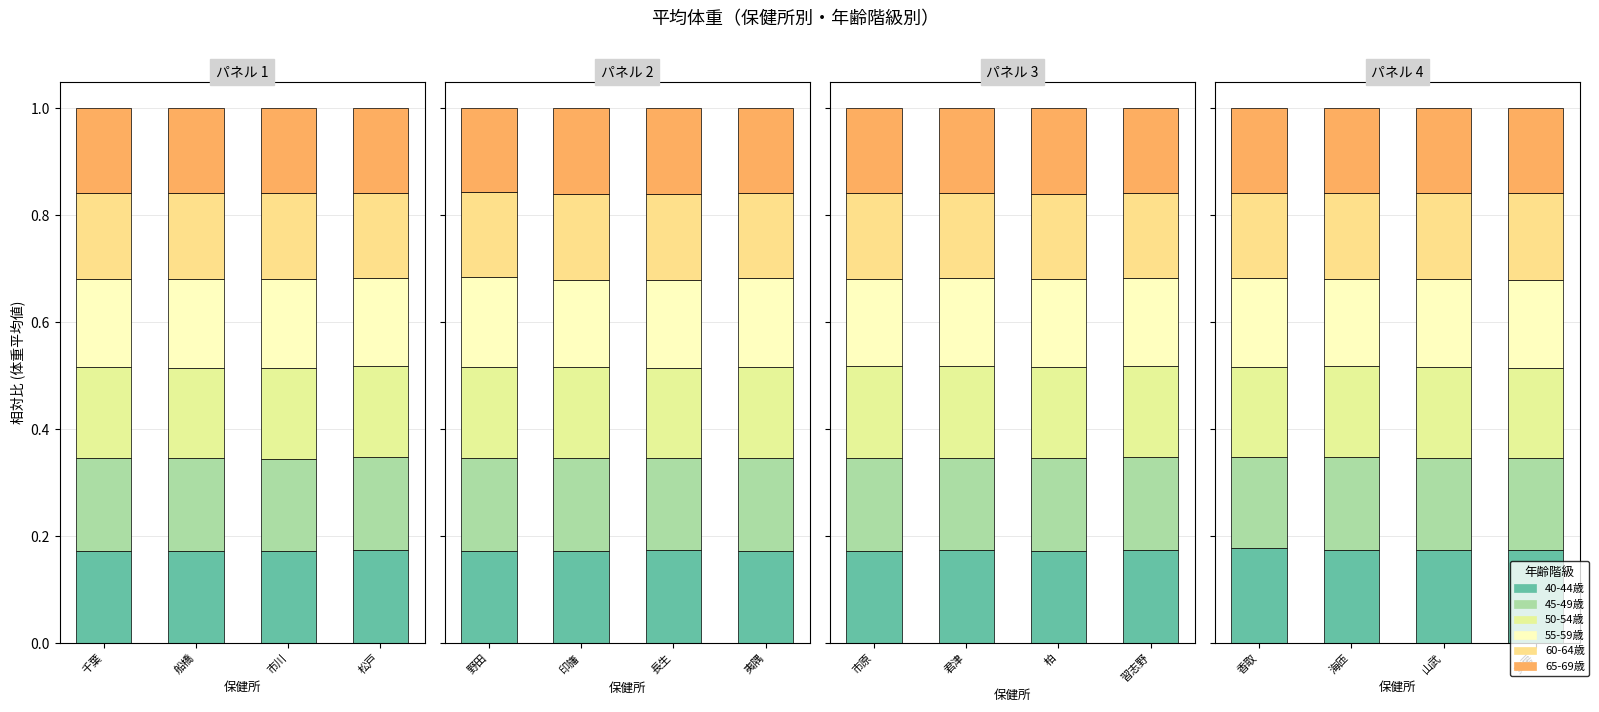

What is the maximum value shown in the chart?

0.2